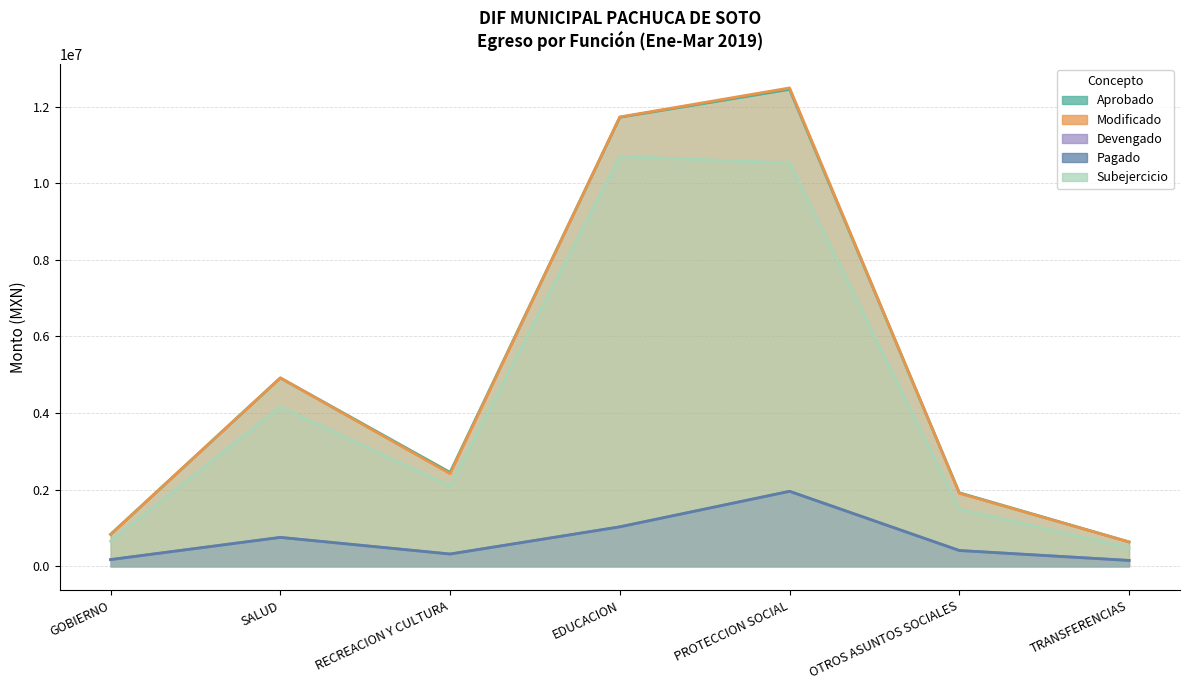

What are all the series names shown in the legend?

Aprobado, Modificado, Devengado, Pagado, Subejercicio